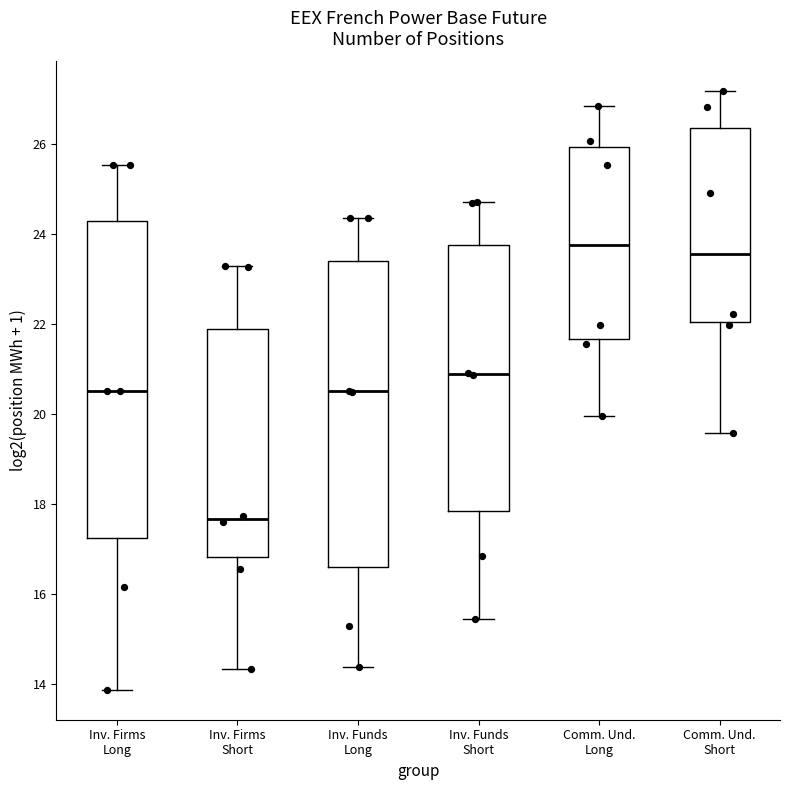

Comparing the boxes themselves (not the whiskers), which one is the tallest?

Inv. Firms Long